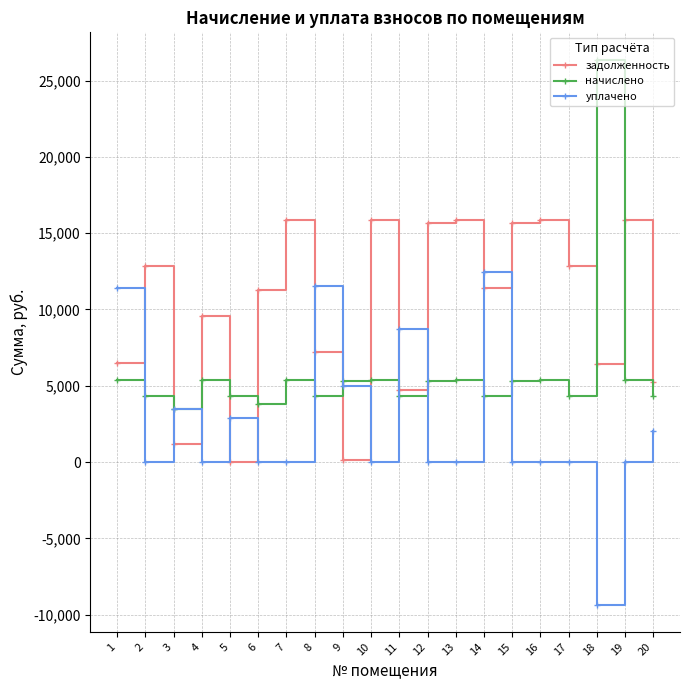

At which category does the chart reach its peak across all series?

18